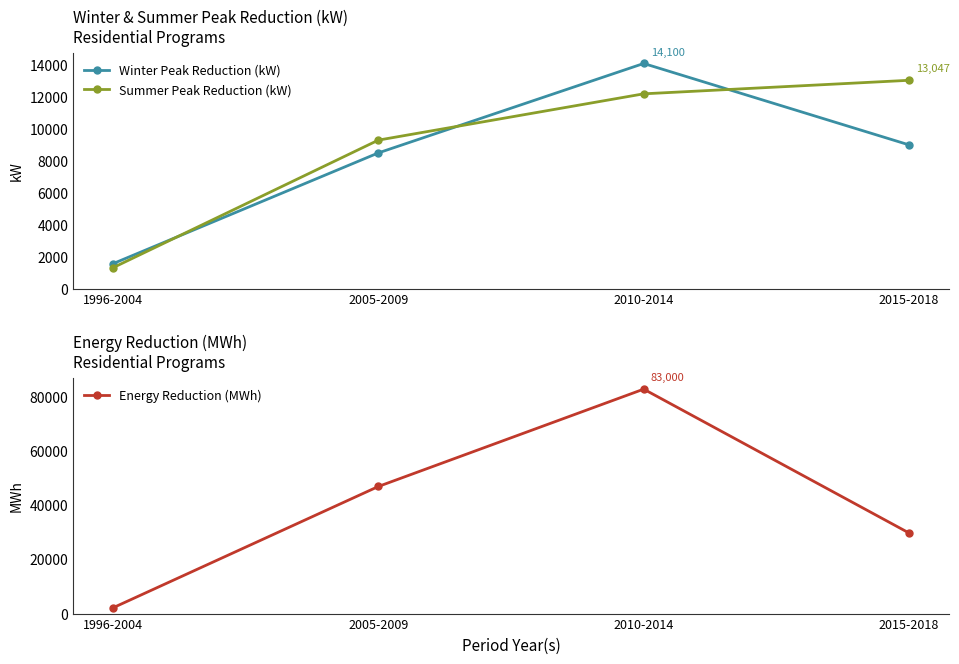

True or false: Winter Peak Reduction (kW) and Energy Reduction (MWh) cross at least once.

False